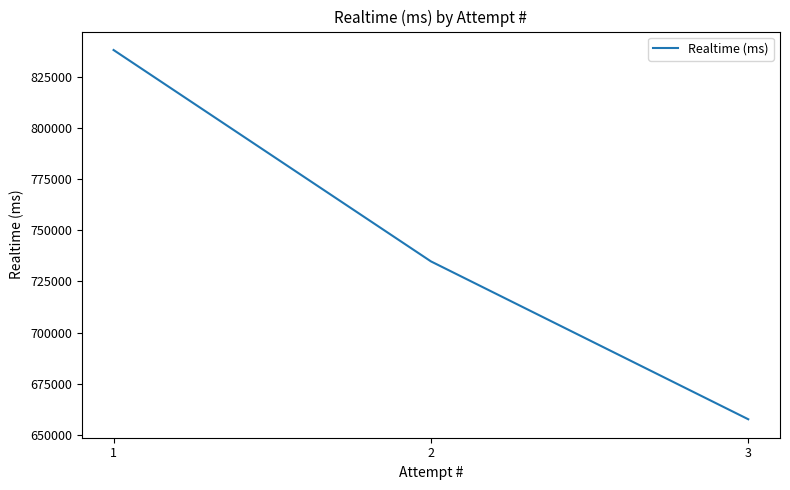

How many distinct data groups are displayed?

1